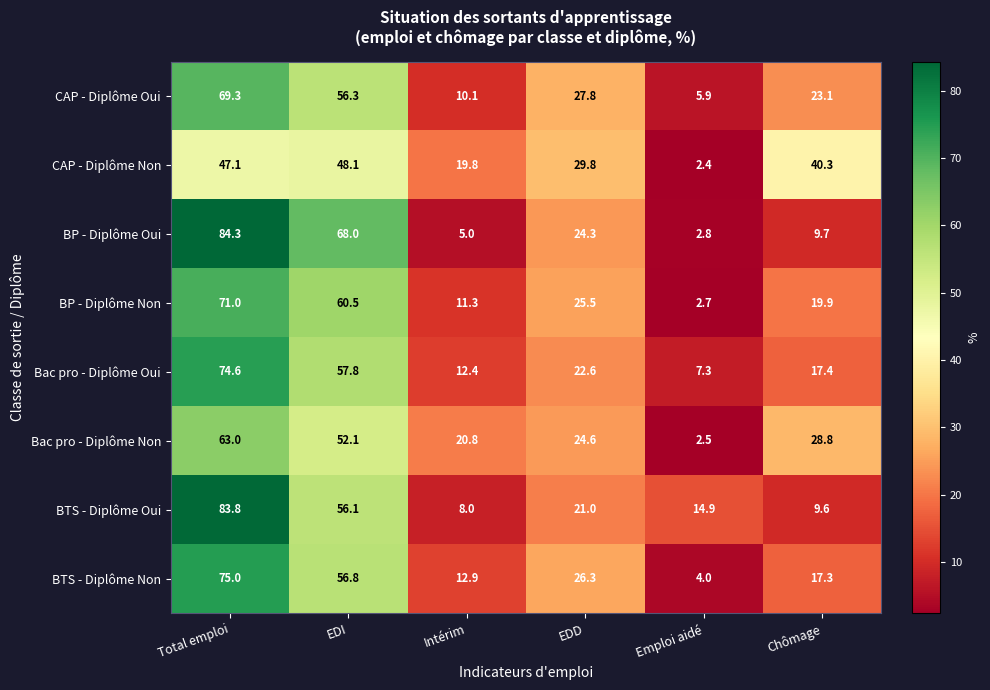

List the series in order of their peak value, highest first.

BP - Diplôme Oui, BTS - Diplôme Oui, BTS - Diplôme Non, Bac pro - Diplôme Oui, BP - Diplôme Non, CAP - Diplôme Oui, Bac pro - Diplôme Non, CAP - Diplôme Non